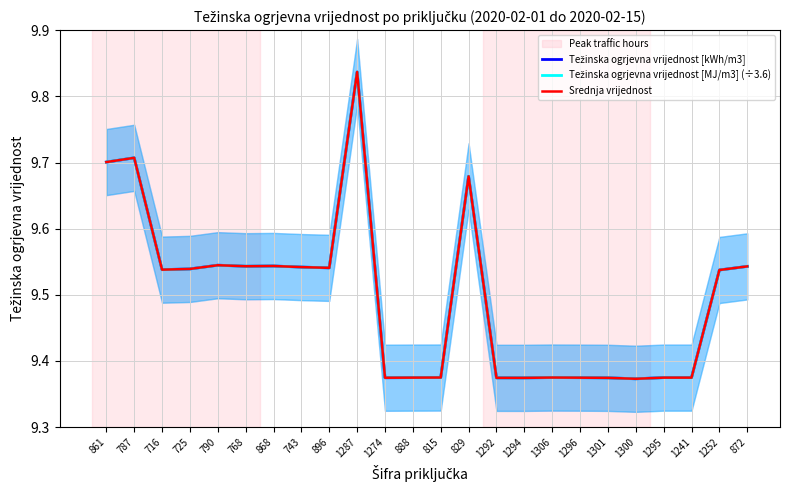

True or false: Težinska ogrjevna vrijednost [MJ/m3] (÷3.6) and Srednja vrijednost intersect in this chart.

True